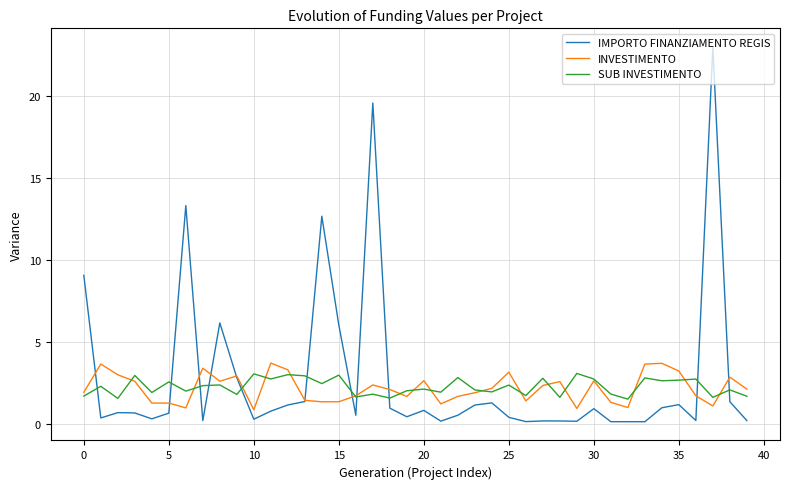

Which series has the widest spread of values?

IMPORTO FINANZIAMENTO REGIS